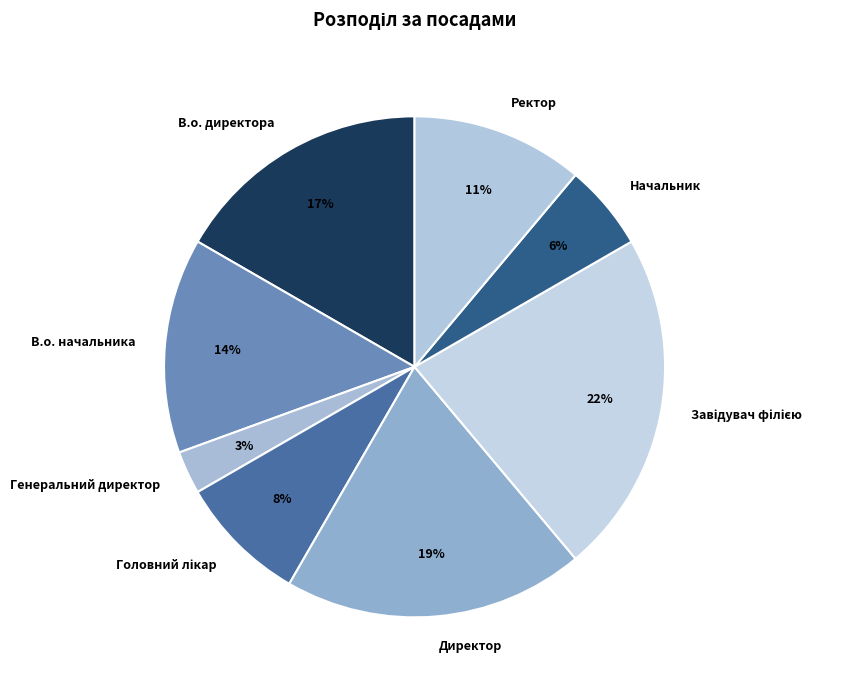

How many slices are in this pie chart?

8